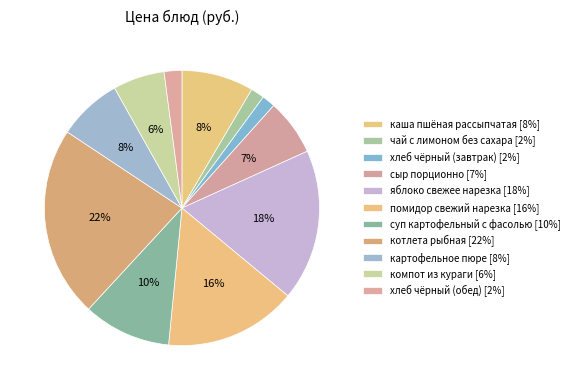

Is there a majority slice in this chart?

No